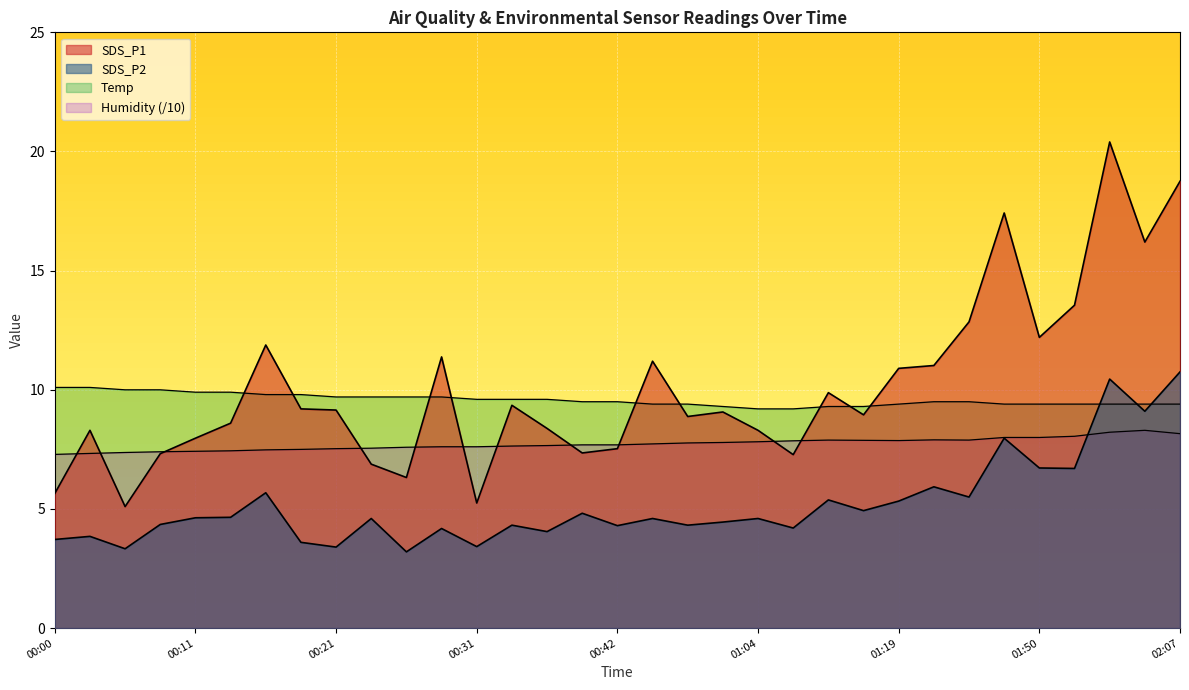

How many lines are shown in the chart?

4